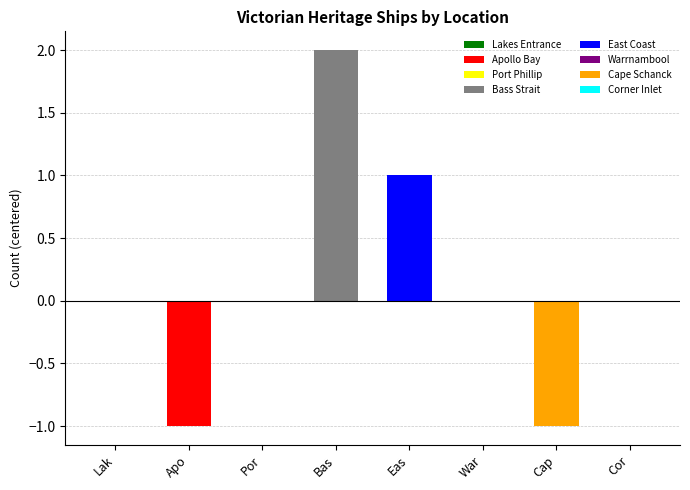

What is the change in value from Port Phillip to Bass Strait?

+2